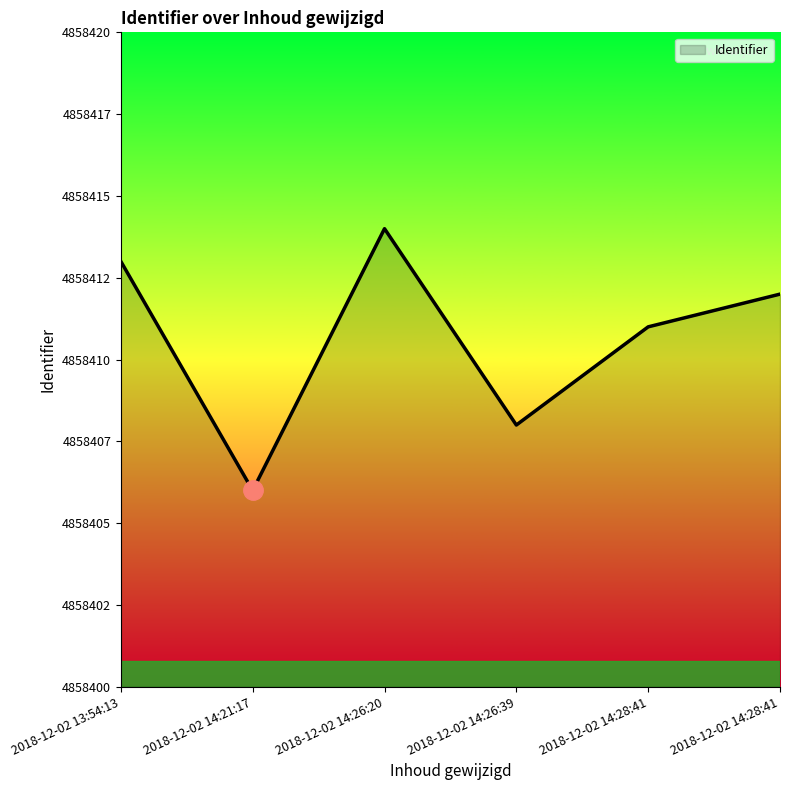

Count the values in the range 4858408 to 4858413.

4